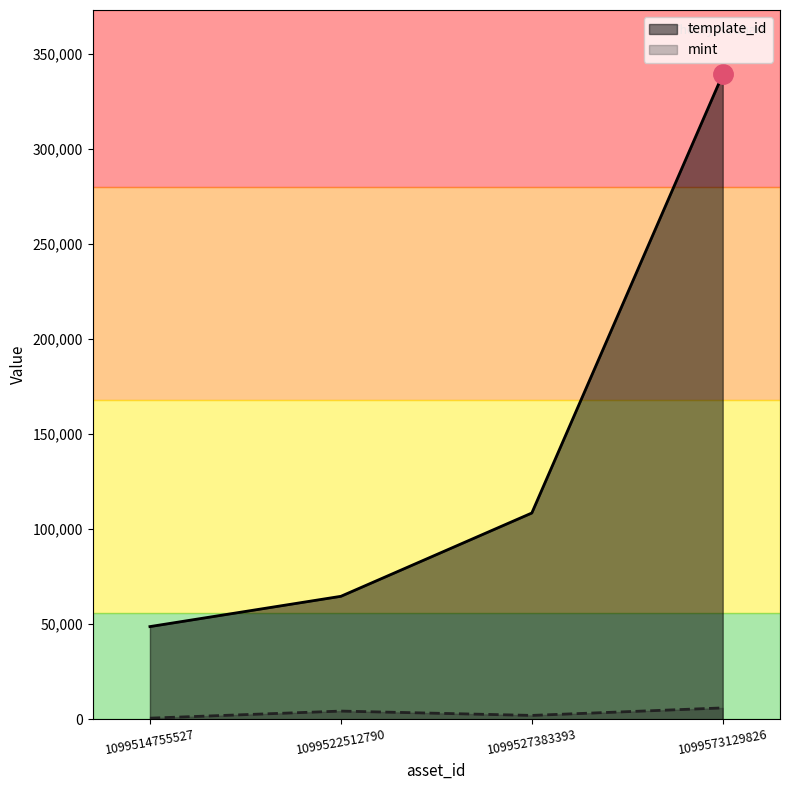

What are all the series names shown in the legend?

template_id, mint